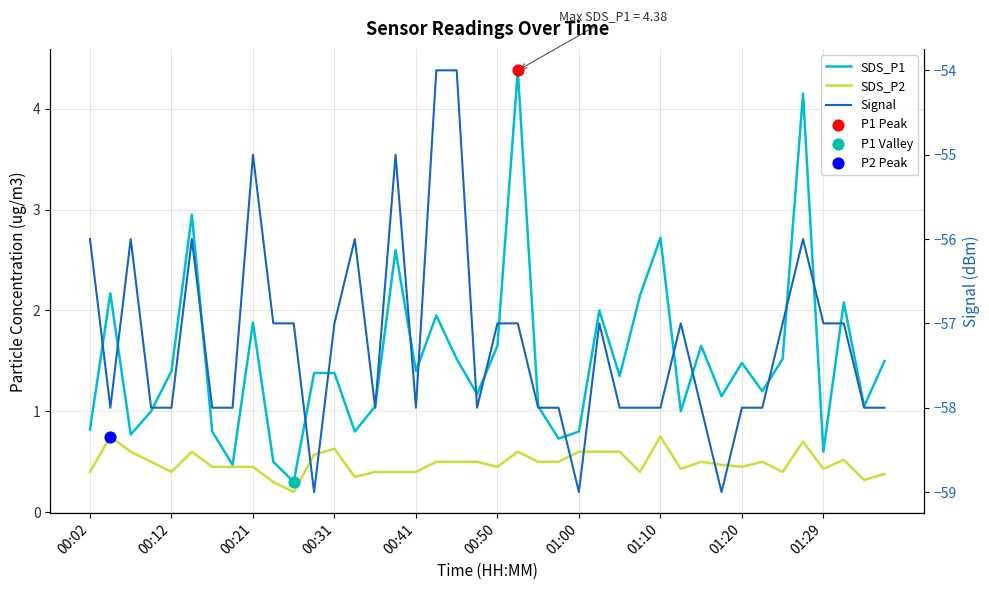

Is the value of SDS_P1 at 01:20 greater than the value of SDS_P2 at 17?

Yes